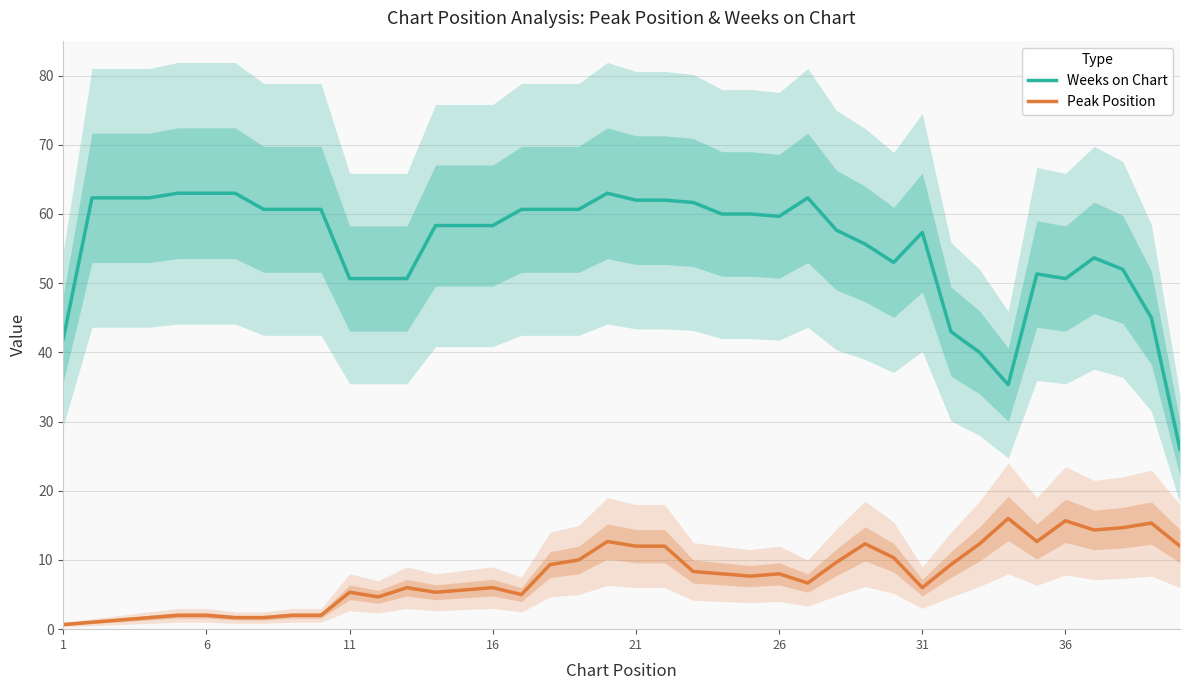

How many categories are shown in the chart?

40